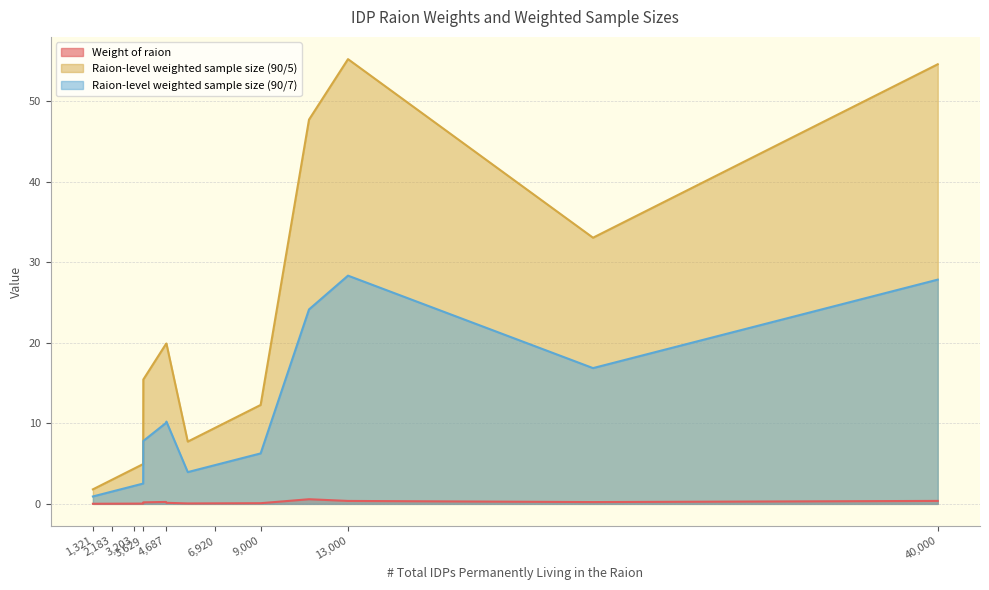

Is the value of Weight of raion at 8042 greater than the value of Raion-level weighted sample size (90/7) at 13000?

No